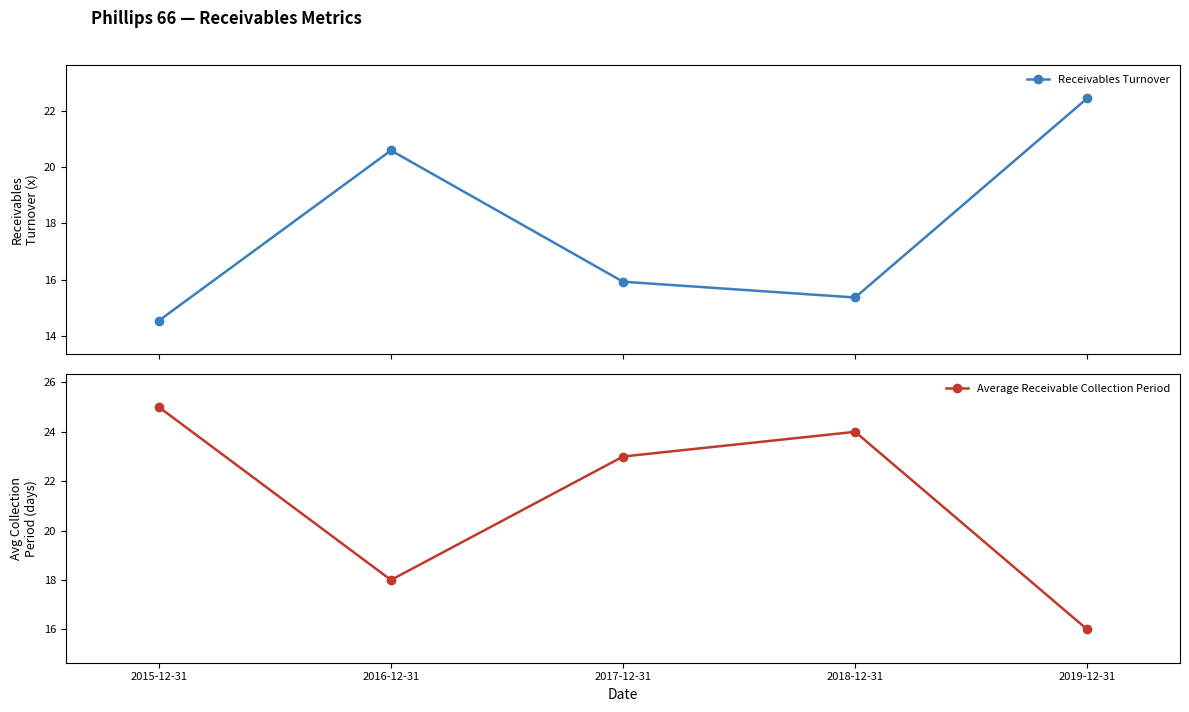

What is the label of the 2nd point from the left?

2016-12-31